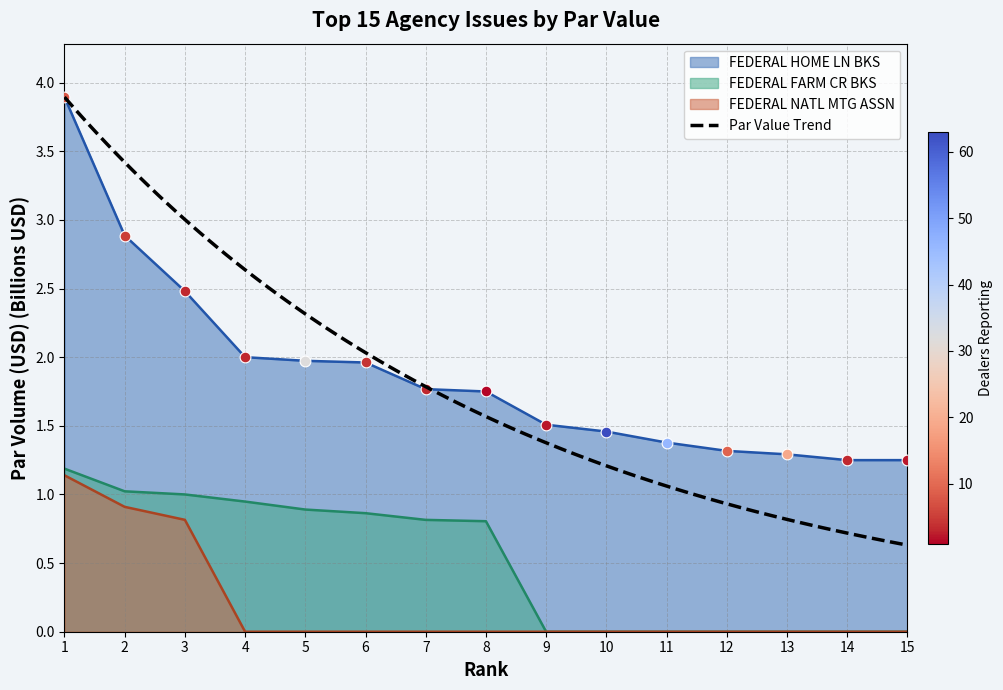

Which series contains the highest Y value?

FEDERAL HOME LN BKS